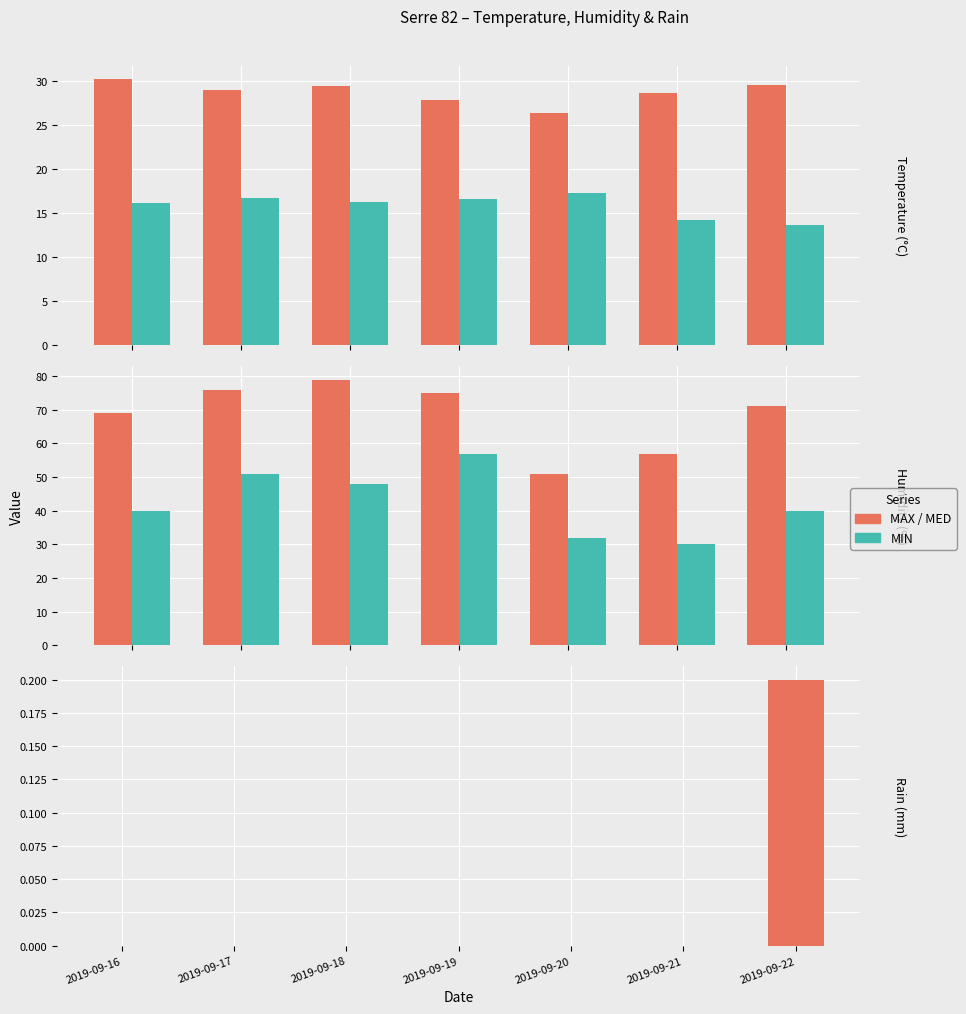

How many bars are there in total?

35